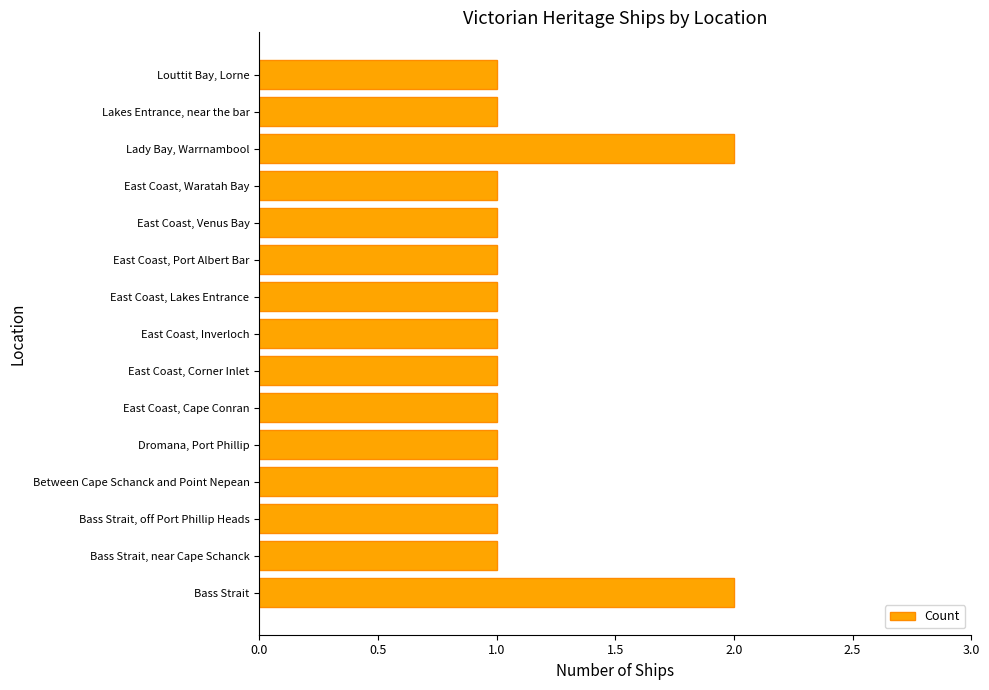

Reading bottom to top, transcribe all the data shown in this chart.

Bass Strait=2	Bass Strait, near Cape Schanck=1	Bass Strait, off Port Phillip Heads=1	Between Cape Schanck and Point Nepean=1	Dromana, Port Phillip=1	East Coast, Cape Conran=1	East Coast, Corner Inlet=1	East Coast, Inverloch=1	East Coast, Lakes Entrance=1	East Coast, Port Albert Bar=1	East Coast, Venus Bay=1	East Coast, Waratah Bay=1	Lady Bay, Warrnambool=2	Lakes Entrance, near the bar=1	Louttit Bay, Lorne=1